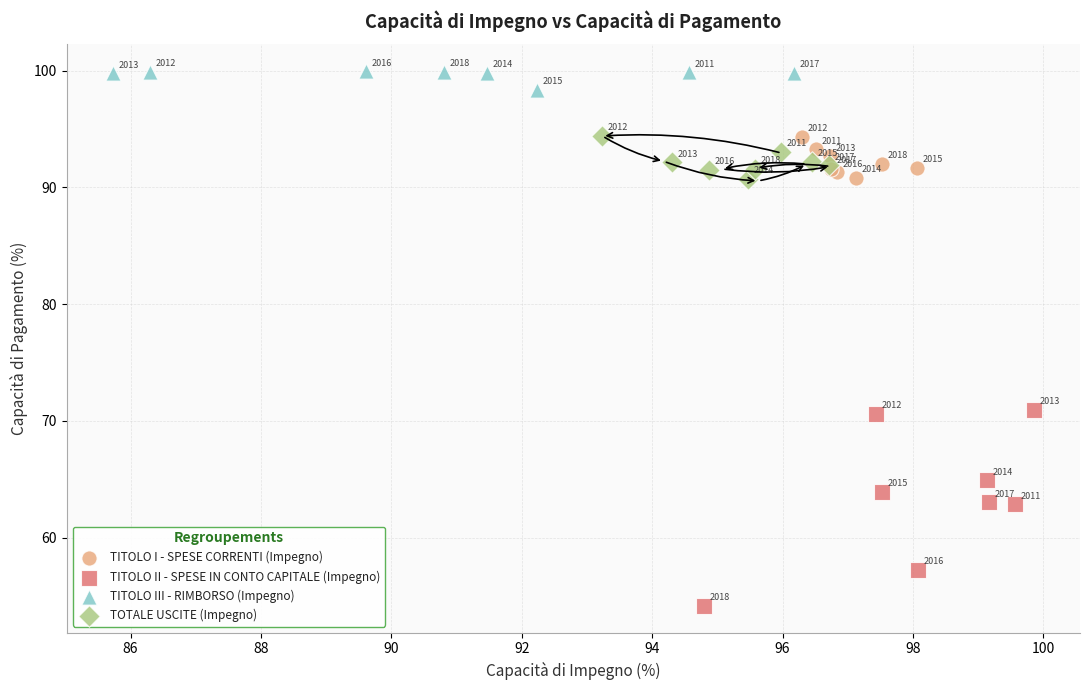

What are all the series names shown in the legend?

TITOLO I - SPESE CORRENTI (Impegno), TITOLO II - SPESE IN CONTO CAPITALE (Impegno), TITOLO III - RIMBORSO (Impegno), TOTALE USCITE (Impegno)